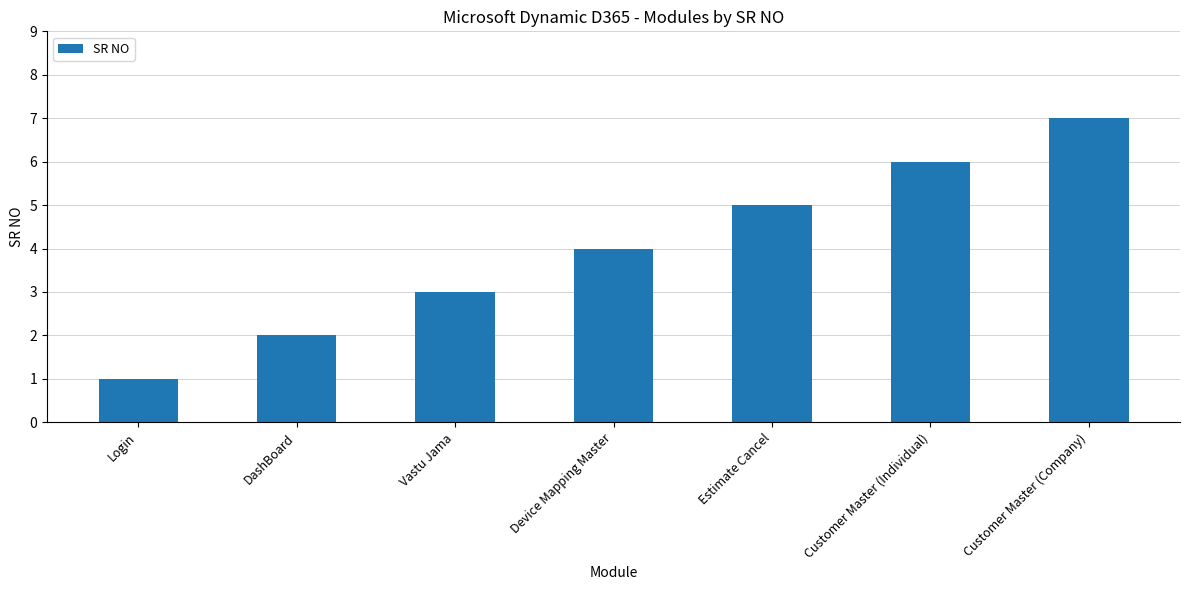

Which label corresponds to the smallest value in the chart?

Login